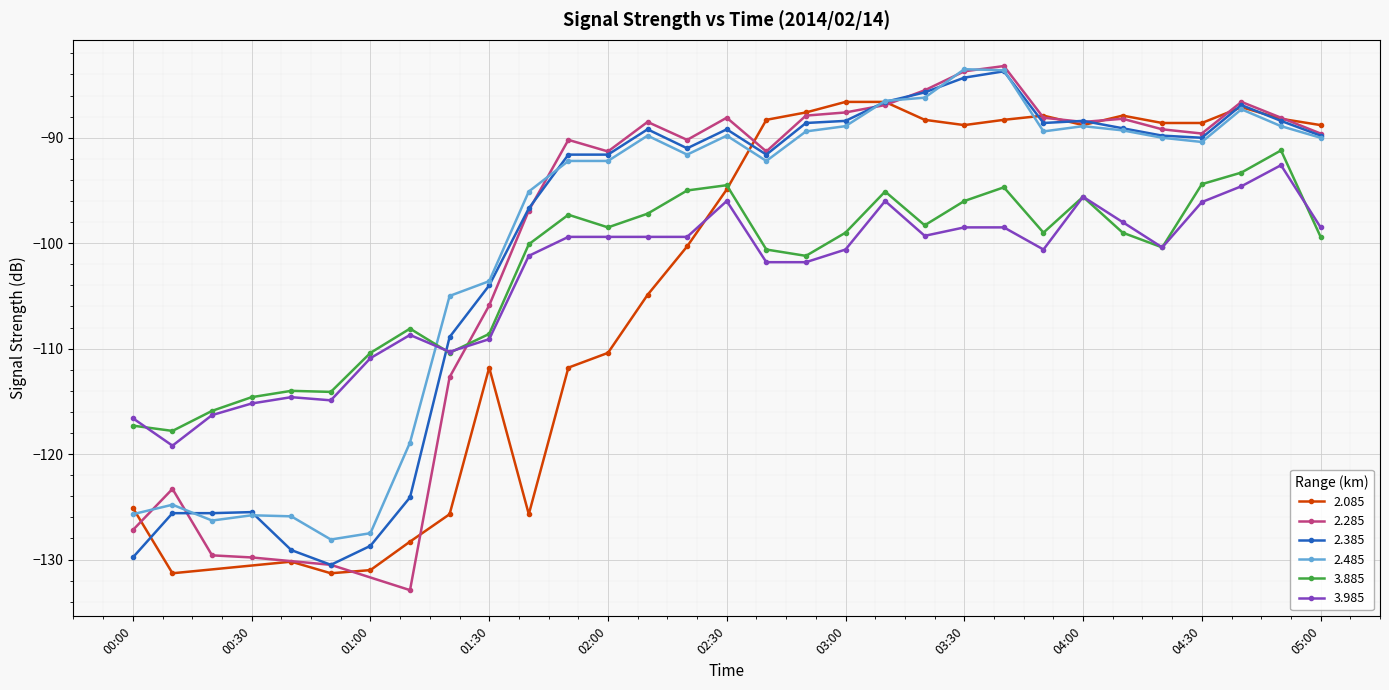

In 3.885, how many points are lower than both neighbors (excluding endpoints)?

8